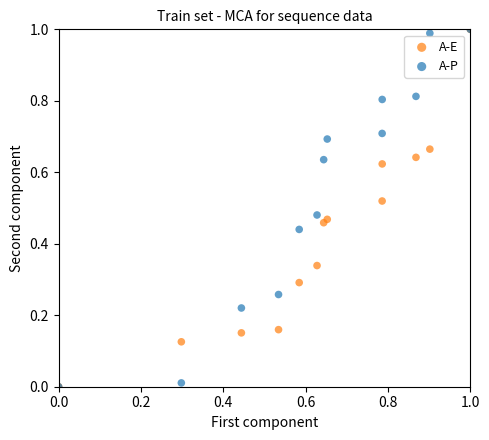

What are all the series names shown in the legend?

A-E, A-P